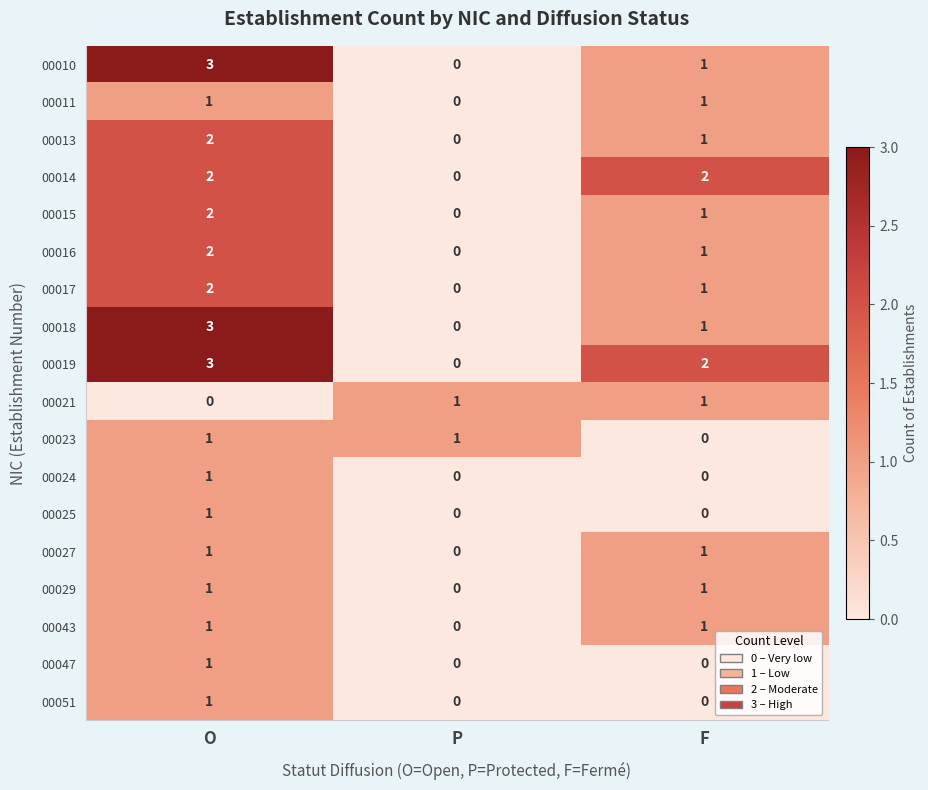

Count the 00043 values in the range 0 to 1.

3